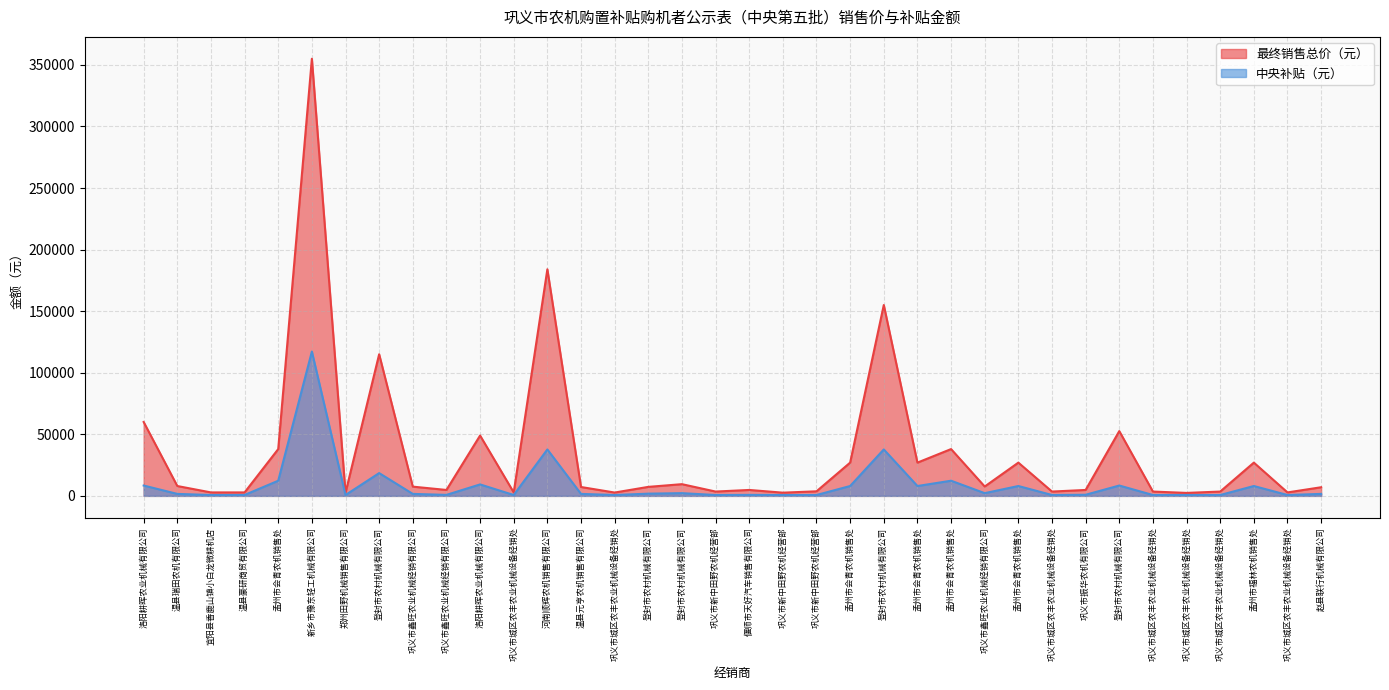

What is the lowest value of the 中央补贴（元） series?

700